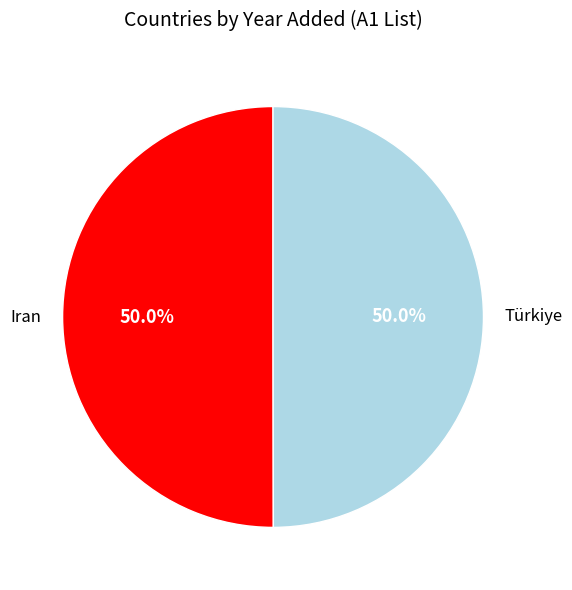

How many slices are in this pie chart?

2